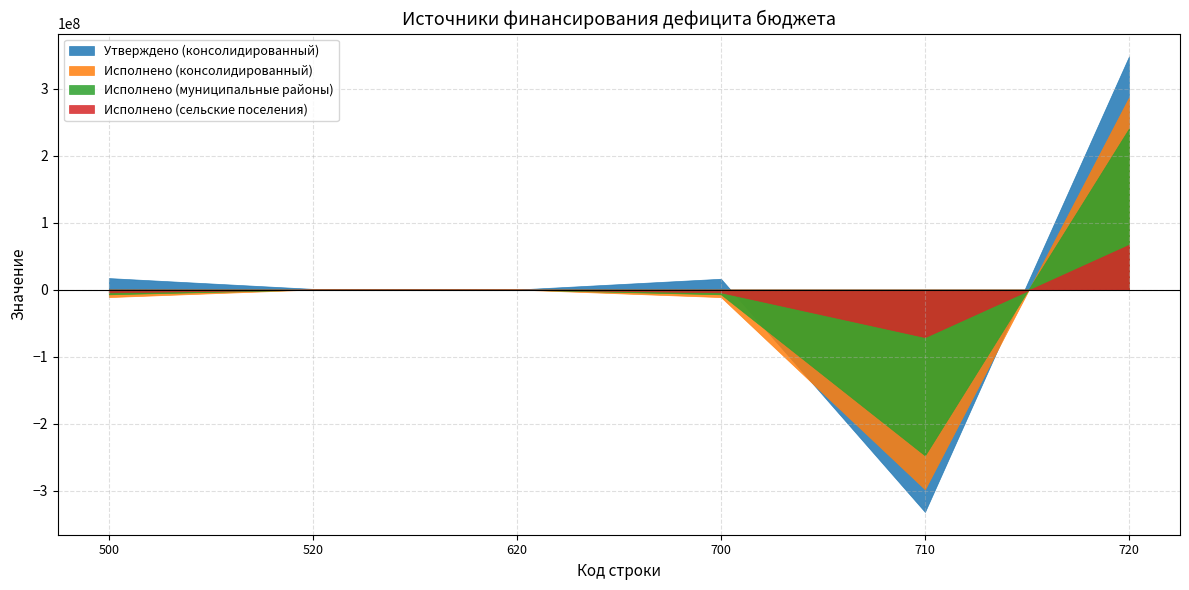

What is the sum of the Исполнено (консолидированный) values at 720 and 700?

275619529.6